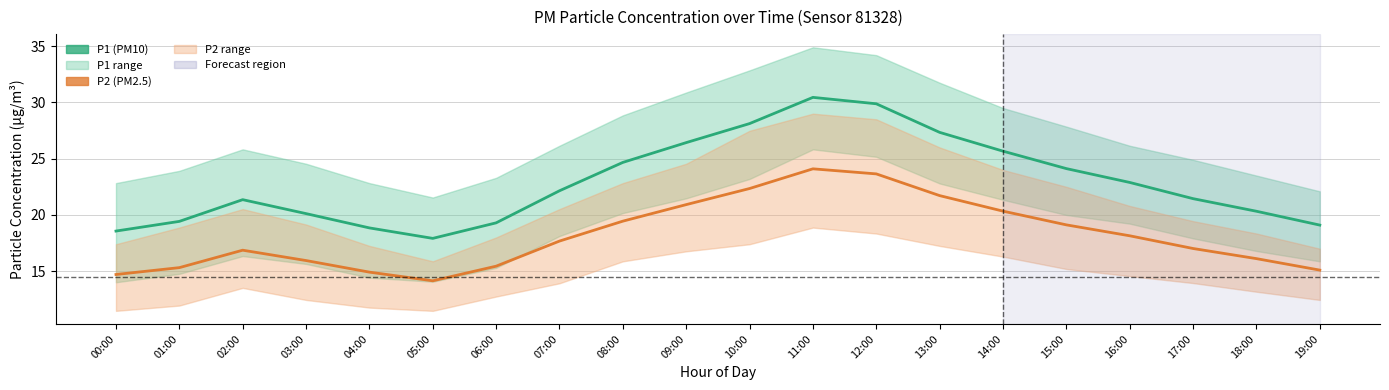

At which category does P1 (PM10) reach its first local valley?

05:00